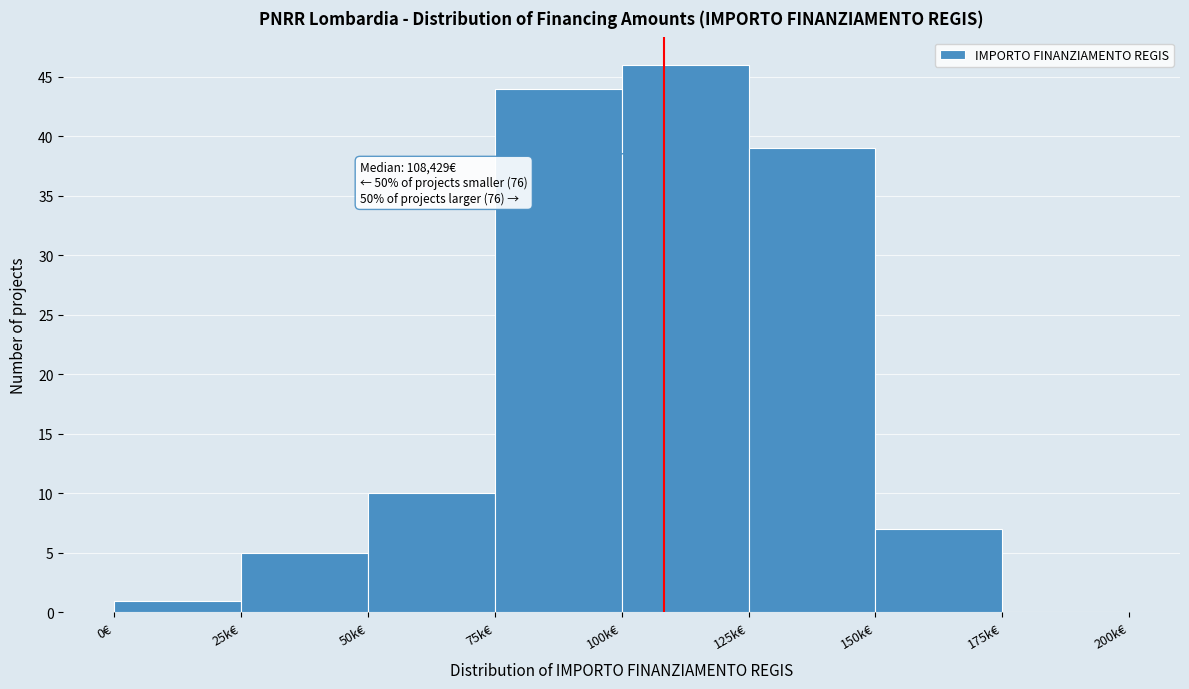

Reading right to left, transcribe all the data shown in this chart.

175k€=0	150k€=7	125k€=39	100k€=46	75k€=44	50k€=10	25k€=5	0€=1